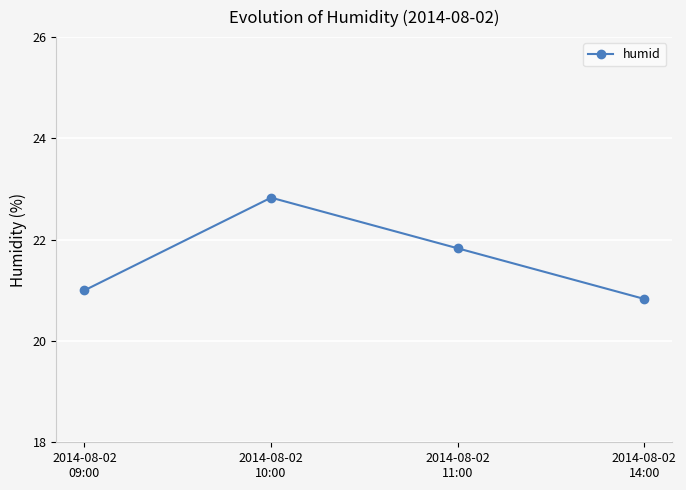

What is the average value?

21.6